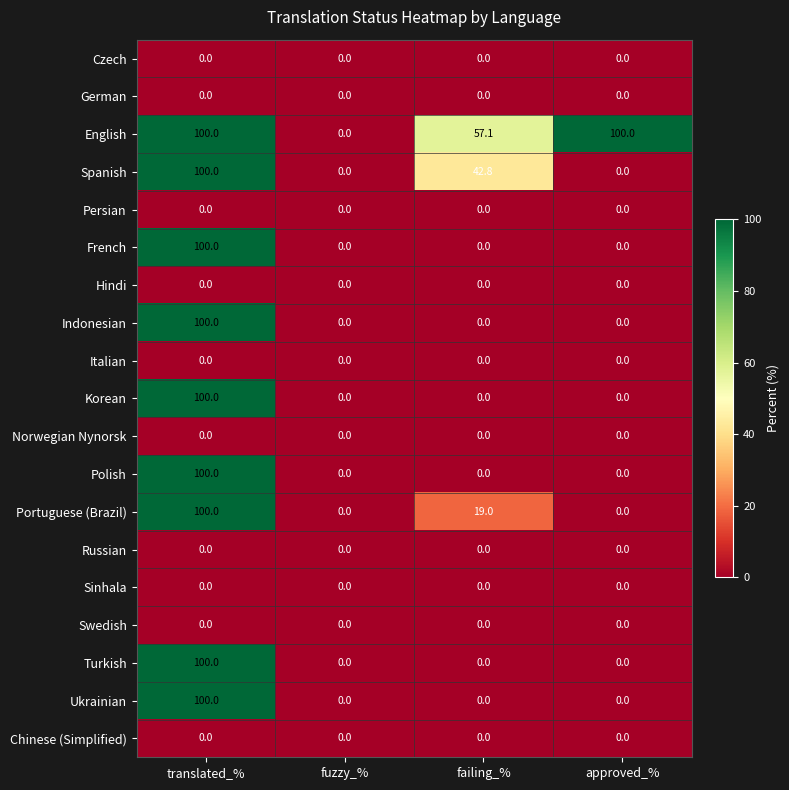

What is the total value across all series at failing_%?

118.9